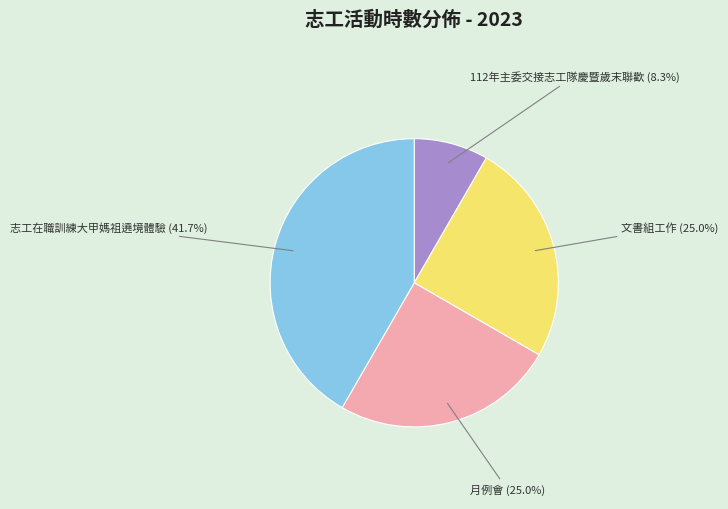

The 112年主委交接志工隊慶暨歲末聯歡 slice represents 22% of the pie. True or false?

False